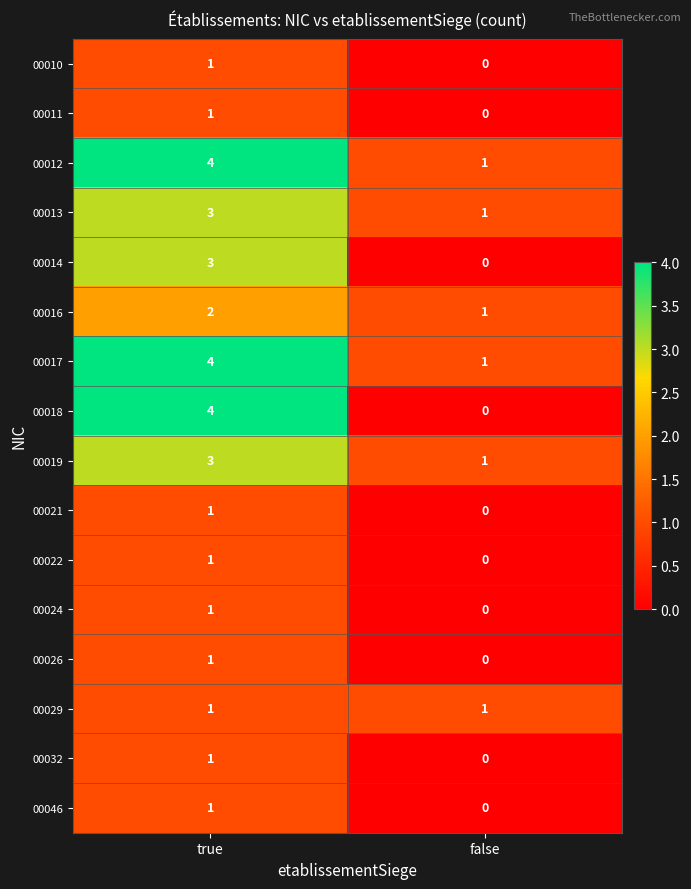

How many categories are shown in the chart?

2